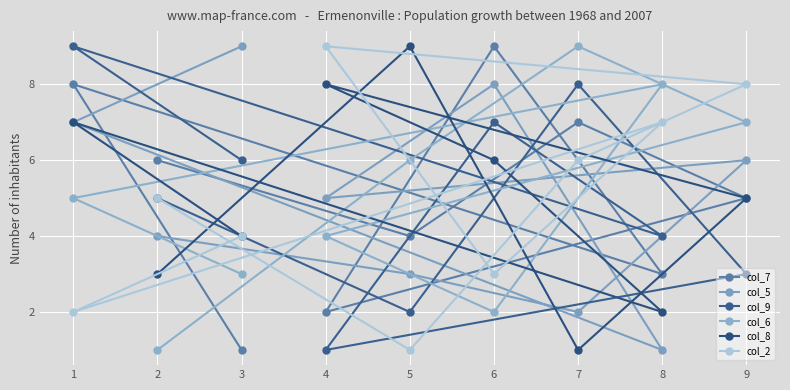

Between 2 and 8, which series saw the biggest shift?

col_6